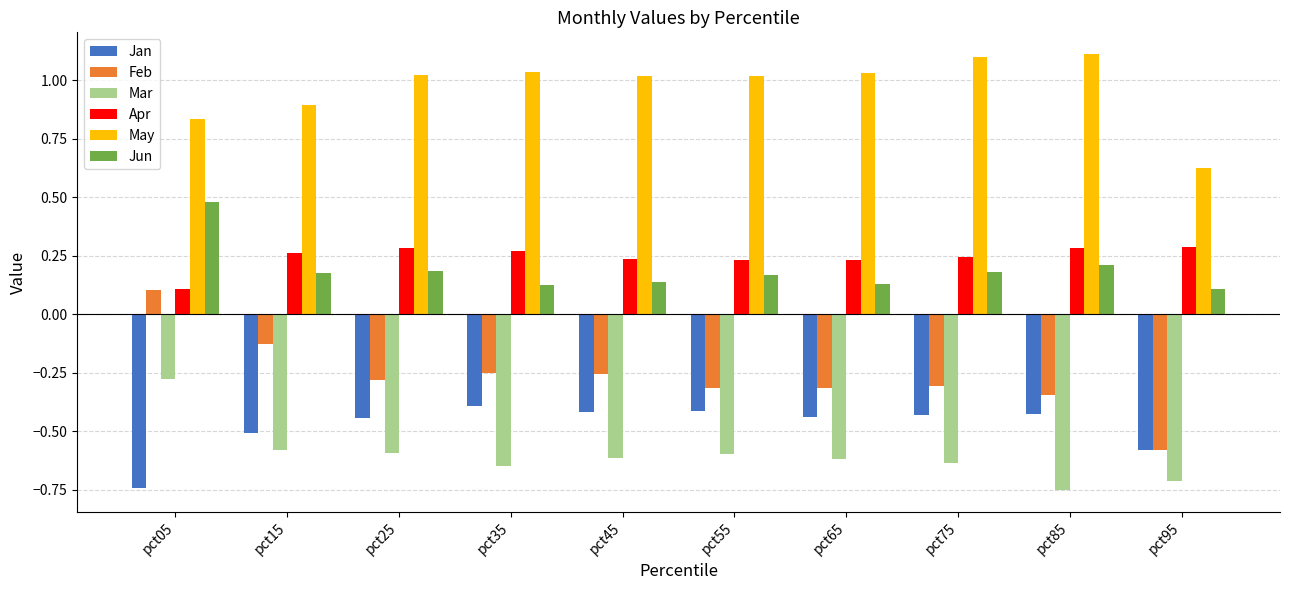

How many bars are there in each group?

6